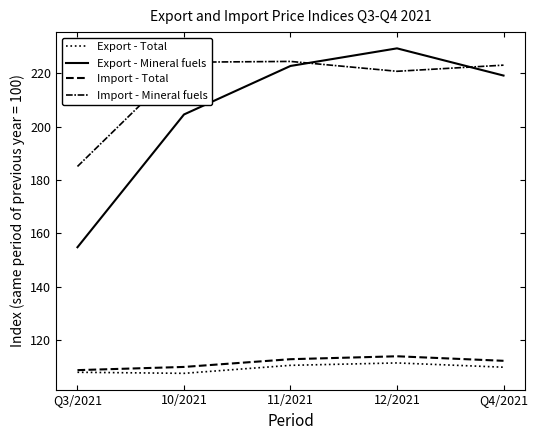

How many lines are shown in the chart?

4